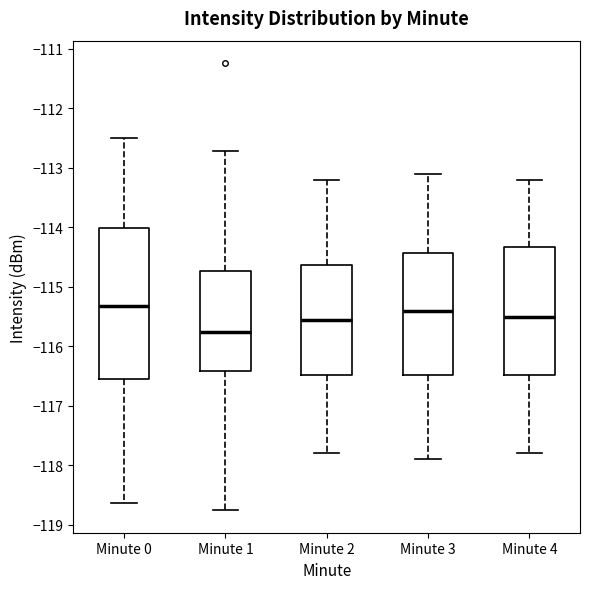

Which box's median line is the lowest?

Minute 1